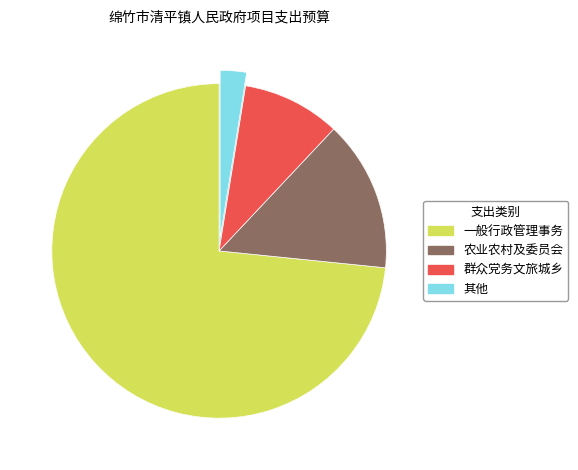

Which has a higher value, 一般行政管理事务 or 其他农林水支出?

一般行政管理事务